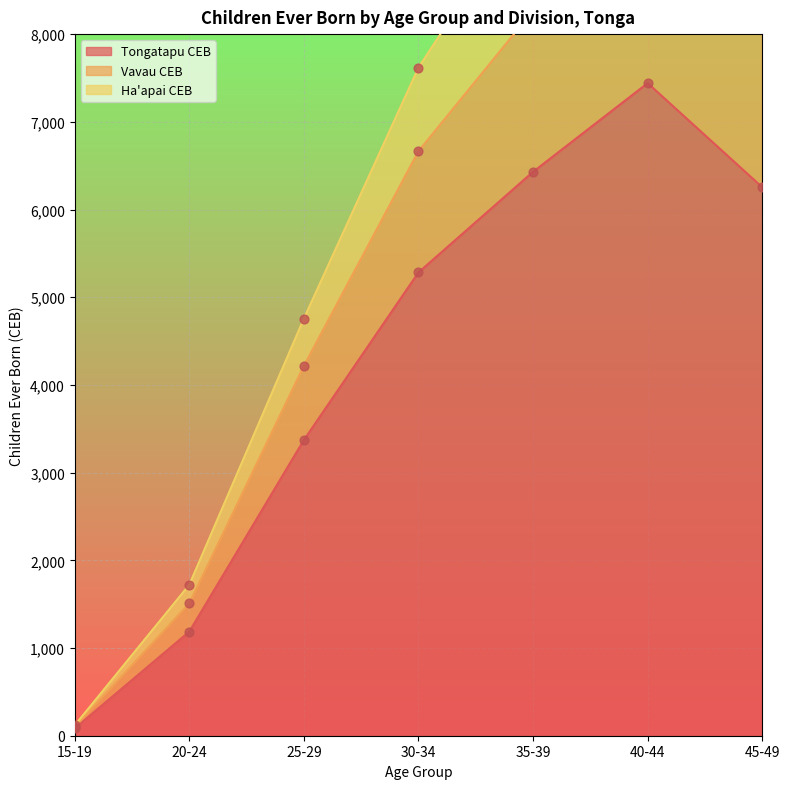

Which series reaches the minimum Y coordinate?

Tongatapu CEB